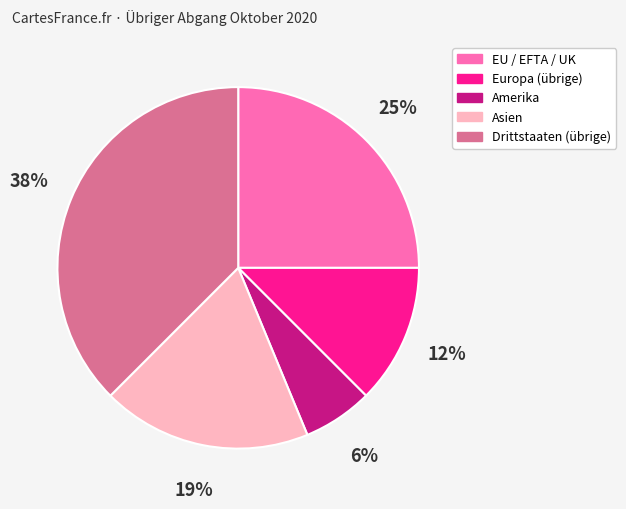

The Drittstaaten (übrige) slice represents 27% of the pie. True or false?

False